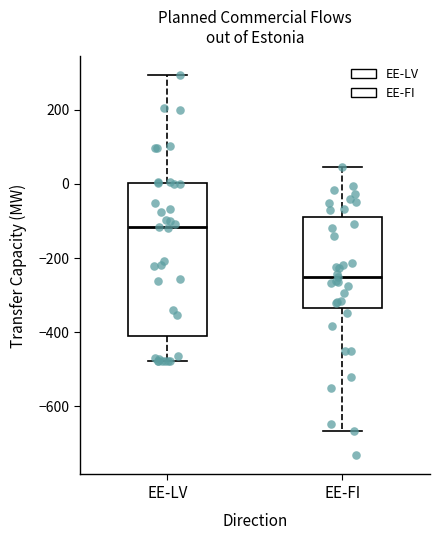

Where does the median line of the box for EE-FI sit on the y-axis? The values are not printed on the chart, so give them approximately, as read against the axis.

-260